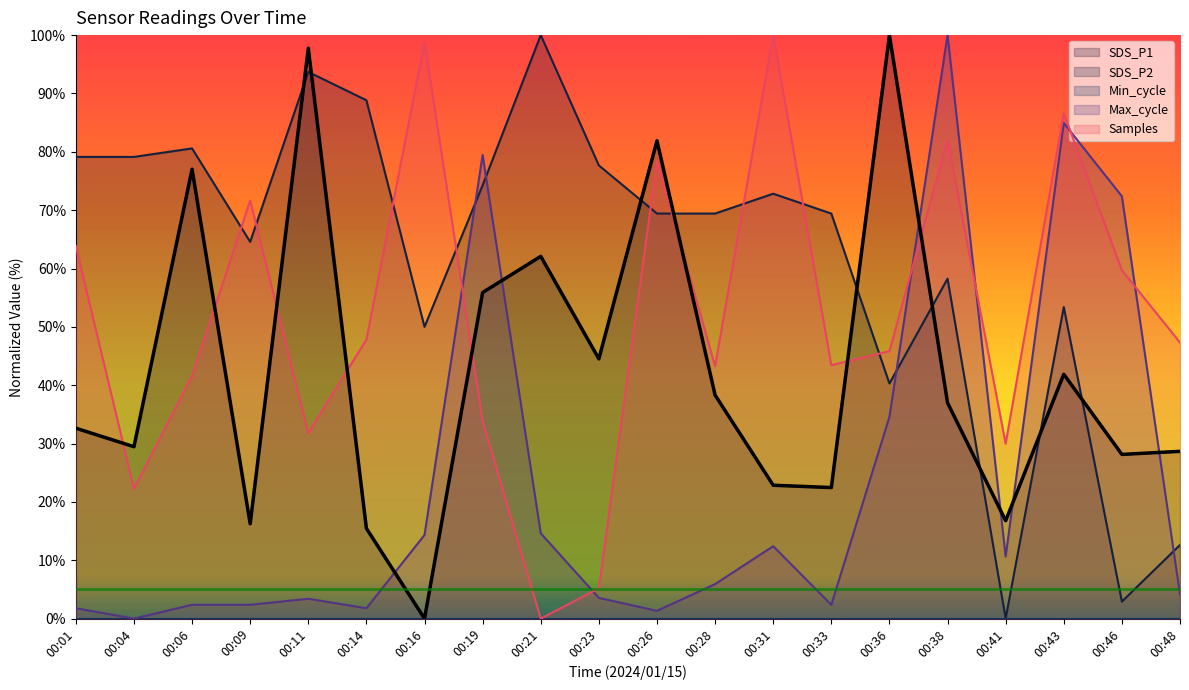

What is the sum of the SDS_P1 values at 00:01 and 00:46?

60.8